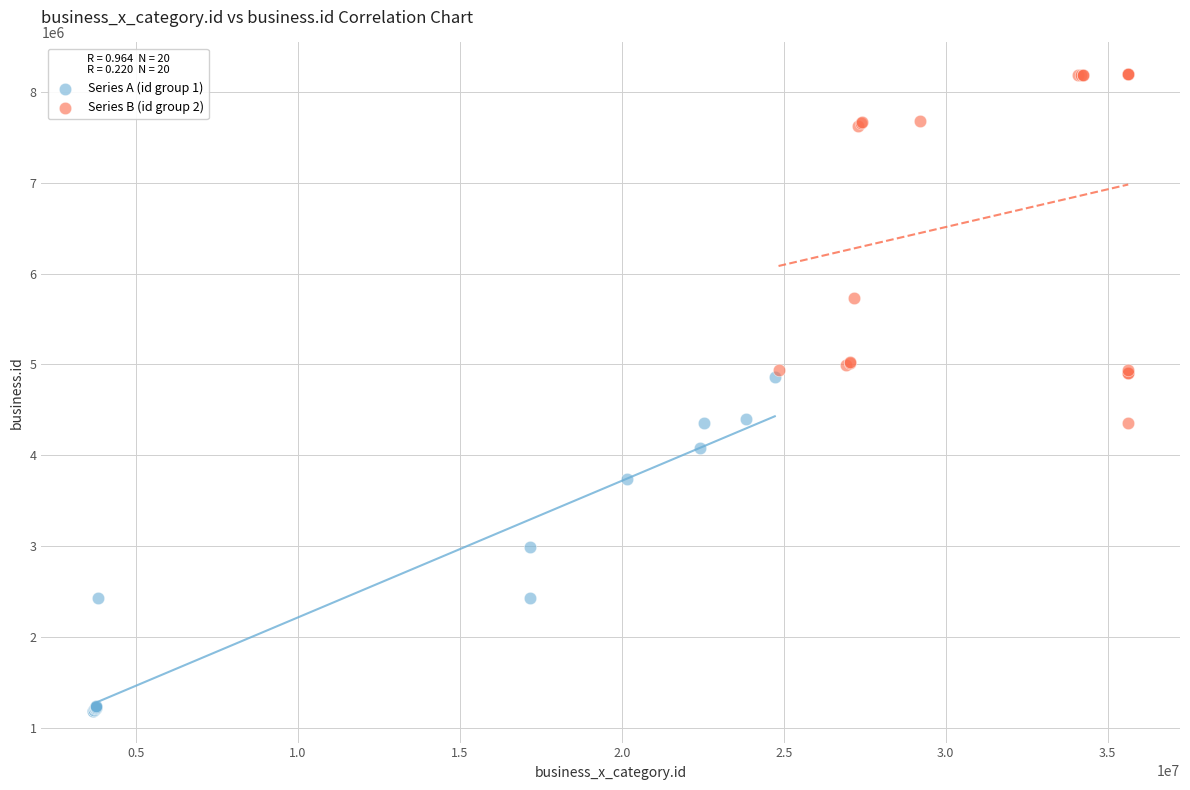

Which series has the widest spread of Y values?

Series B (id group 2)